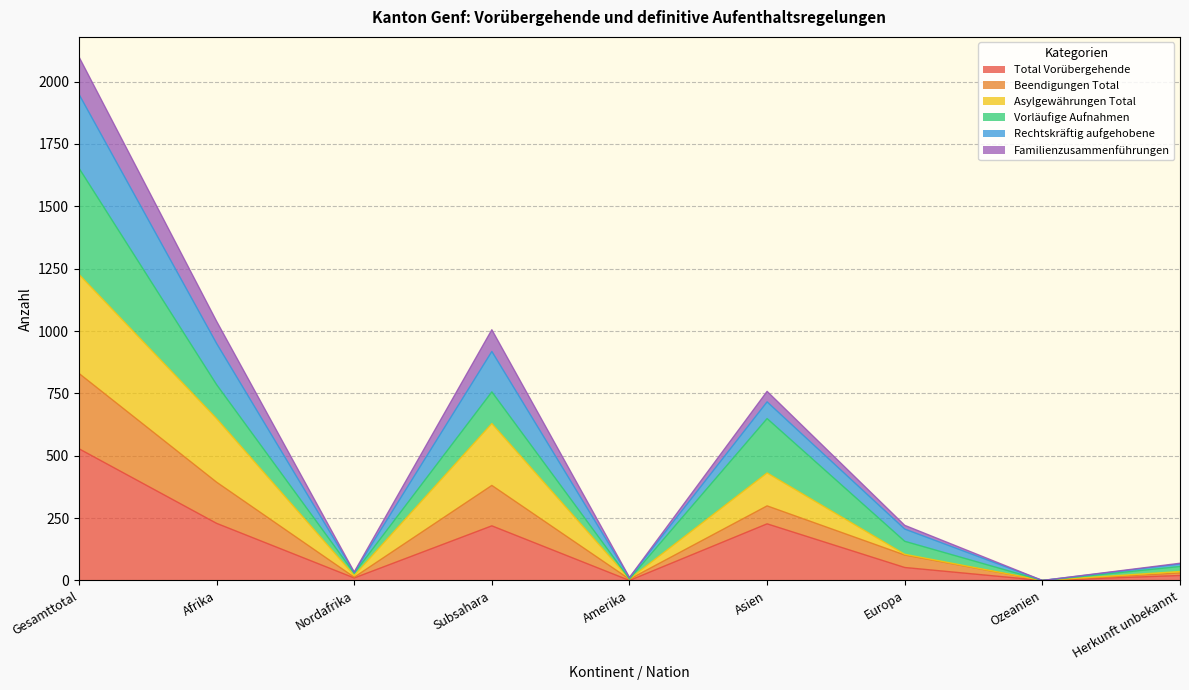

True or false: Total Vorübergehende has a value of 362 at Afrika.

False